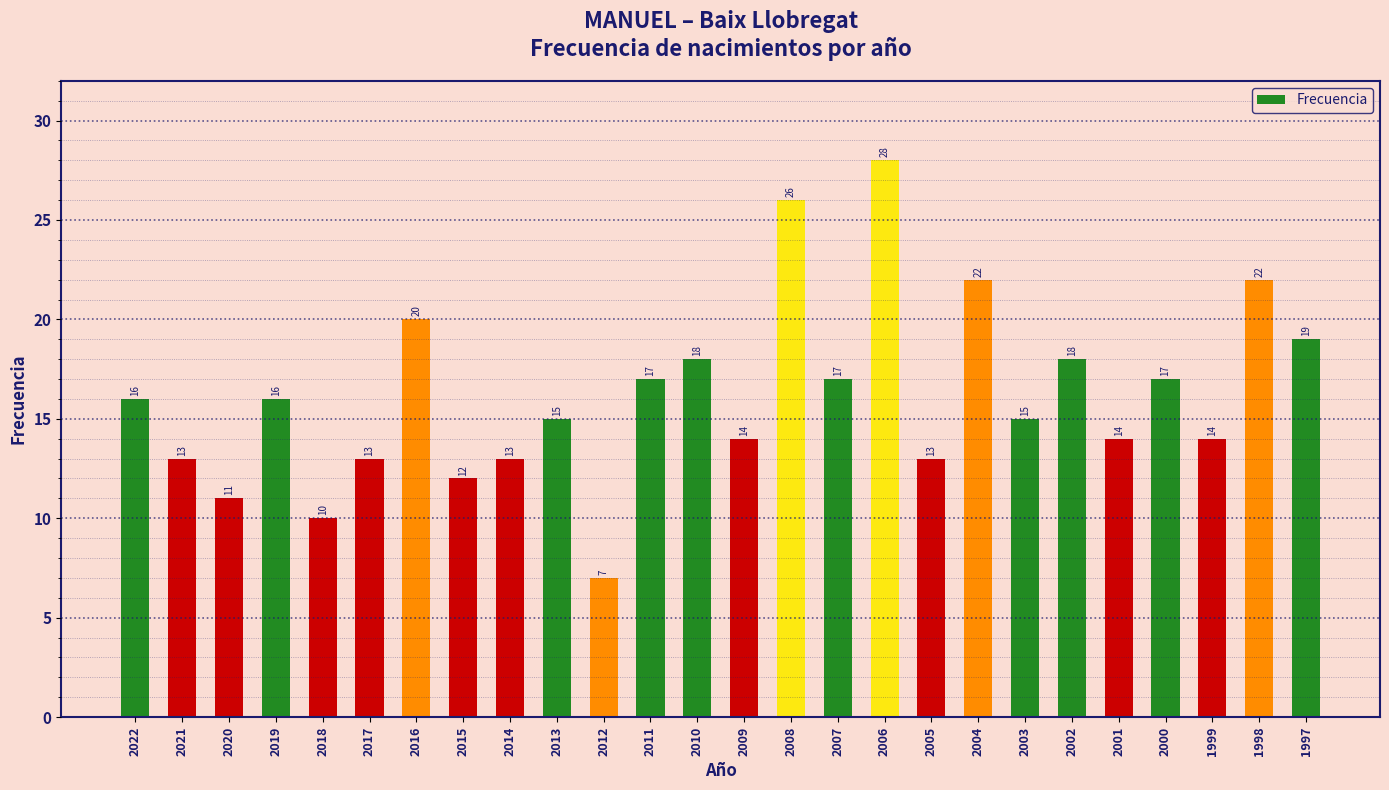

What is the value of the 16th bar from the left?

17